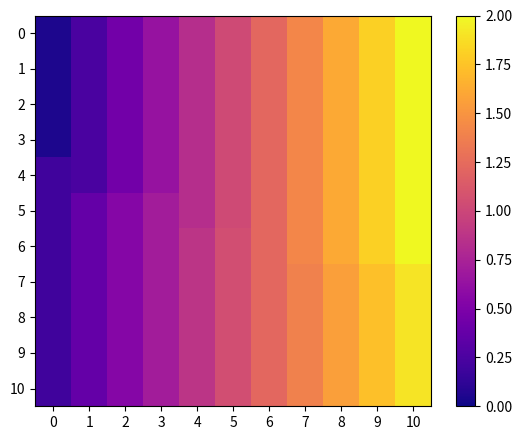

Reading left to right, what are all the values shown in this chart?

0: 0=0.1	1=0.2	2=0.4	3=0.6	4=0.8	5=1.0	6=1.2	7=1.4	8=1.6	9=1.8	10=2.0
1: 0=0.1	1=0.2	2=0.4	3=0.6	4=0.8	5=1.0	6=1.2	7=1.4	8=1.6	9=1.8	10=2.0
2: 0=0.1	1=0.2	2=0.4	3=0.6	4=0.8	5=1.0	6=1.2	7=1.4	8=1.6	9=1.8	10=2.0
3: 0=0.1	1=0.2	2=0.4	3=0.6	4=0.8	5=1.0	6=1.2	7=1.4	8=1.6	9=1.8	10=2.0
4: 0=0.2	1=0.2	2=0.4	3=0.6	4=0.8	5=1.0	6=1.2	7=1.4	8=1.6	9=1.8	10=2.0
5: 0=0.2	1=0.4	2=0.5	3=0.7	4=0.8	5=1.0	6=1.2	7=1.4	8=1.6	9=1.8	10=2.0
6: 0=0.2	1=0.4	2=0.5	3=0.7	4=0.9	5=1.1	6=1.2	7=1.4	8=1.6	9=1.8	10=2.0
7: 0=0.2	1=0.4	2=0.5	3=0.7	4=0.9	5=1.1	6=1.2	7=1.4	8=1.6	9=1.7	10=1.9
8: 0=0.2	1=0.4	2=0.5	3=0.7	4=0.9	5=1.1	6=1.2	7=1.4	8=1.6	9=1.7	10=1.9
9: 0=0.2	1=0.4	2=0.5	3=0.7	4=0.9	5=1.1	6=1.2	7=1.4	8=1.6	9=1.7	10=1.9
10: 0=0.2	1=0.4	2=0.5	3=0.7	4=0.9	5=1.1	6=1.2	7=1.4	8=1.6	9=1.7	10=1.9